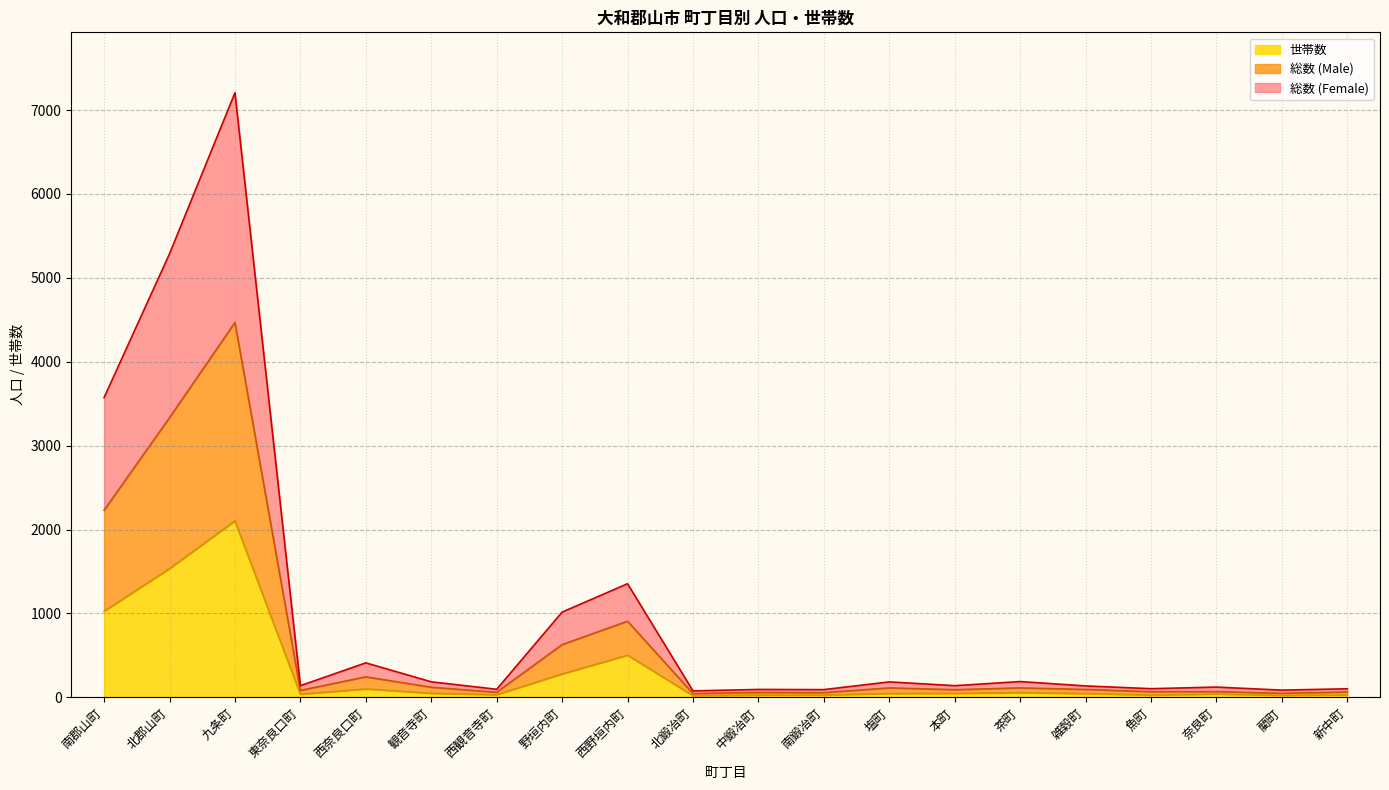

At which category is the sum across all series the highest?

九条町